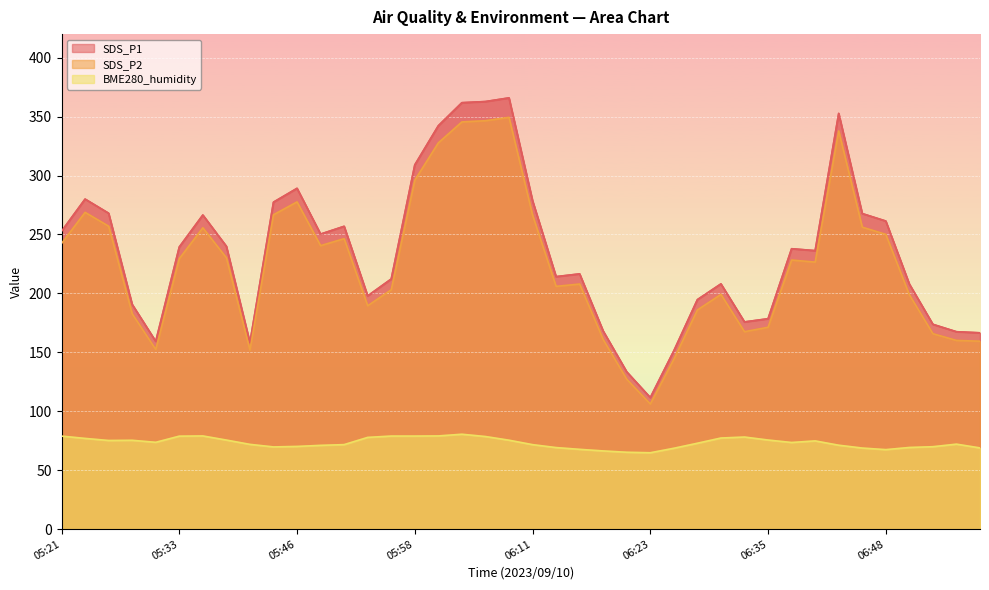

At how many categories does at least one series exceed 238?

19